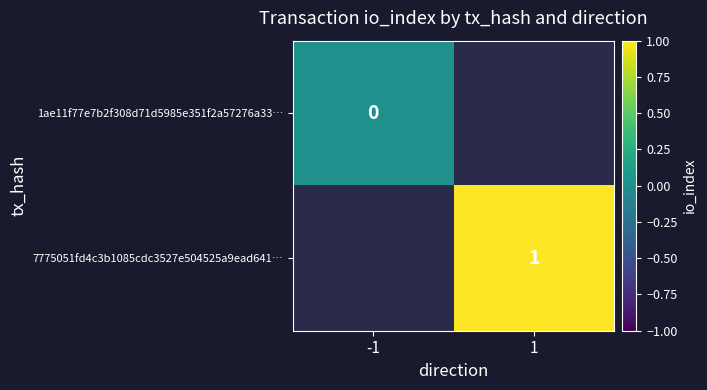

The 7775051fd4c3b1085cdc3527e504525a9ead641… series shows 1 at 1. True or false?

True